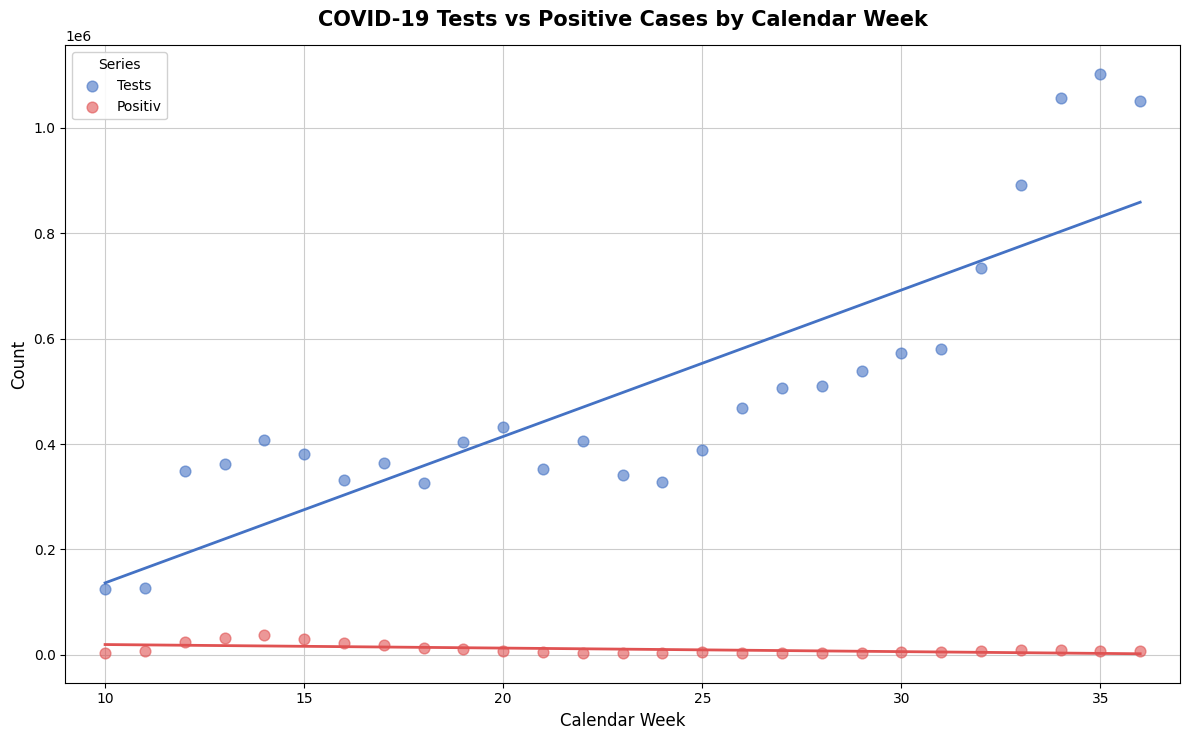

Across all data points, what is the range of Y values (max minus min)?

1098483